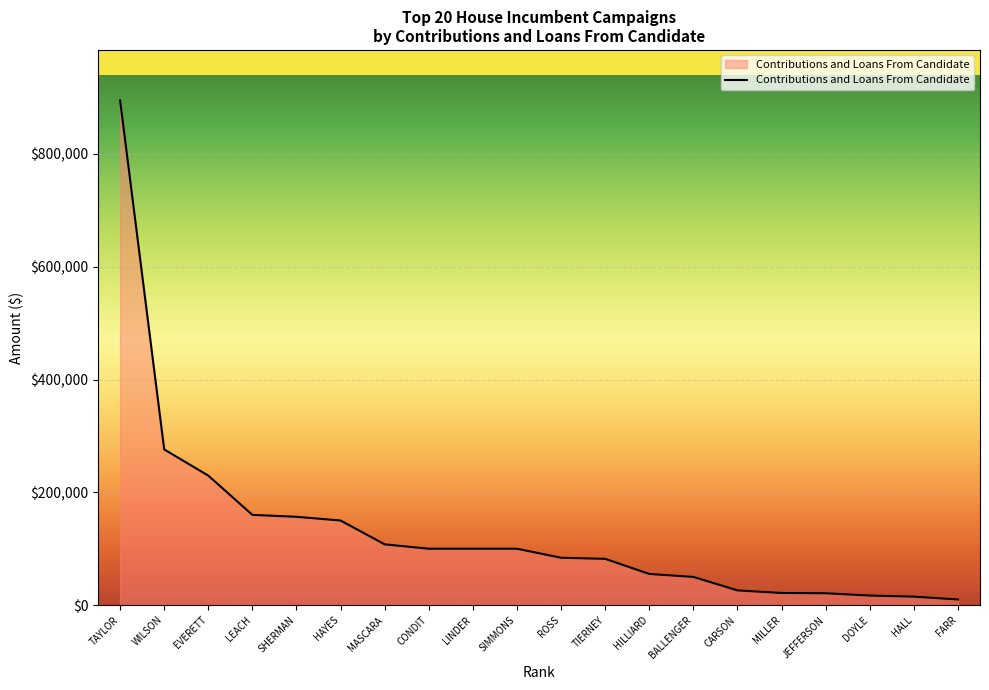

Read the value at WILSON.

276058.0